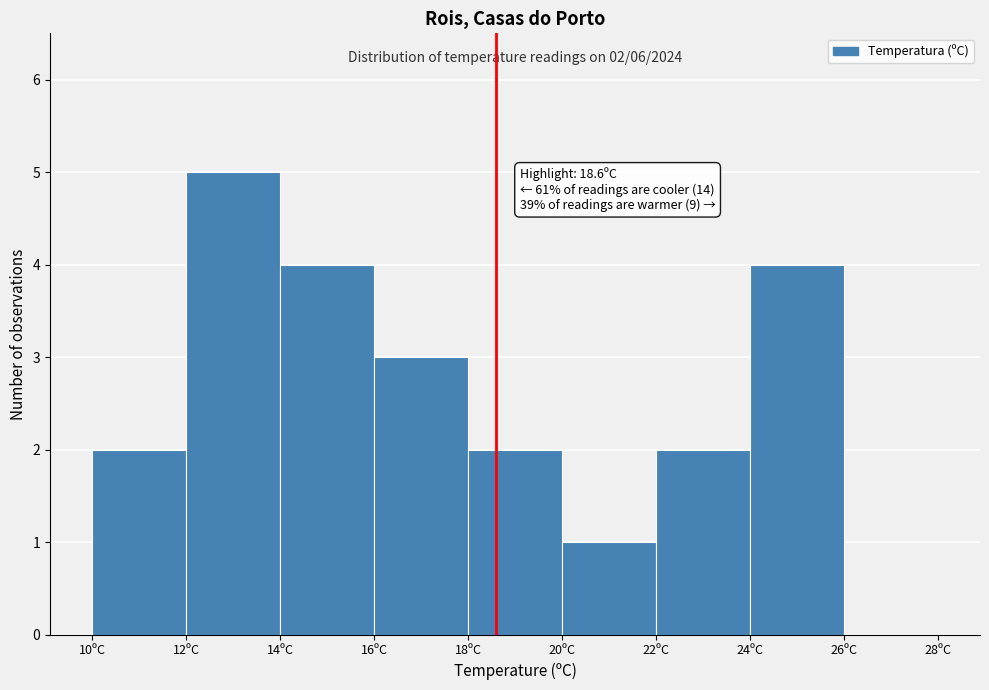

Which range on the x-axis has the tallest bar?

12 to 14